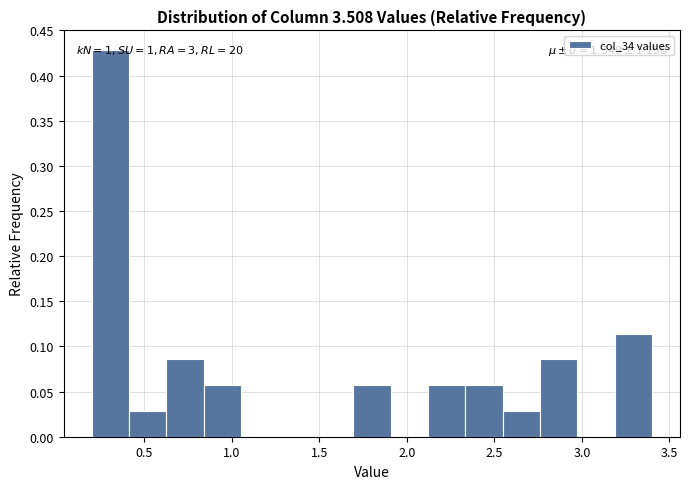

Over which range of the x-axis is the bar tallest?

0.20 to 0.40